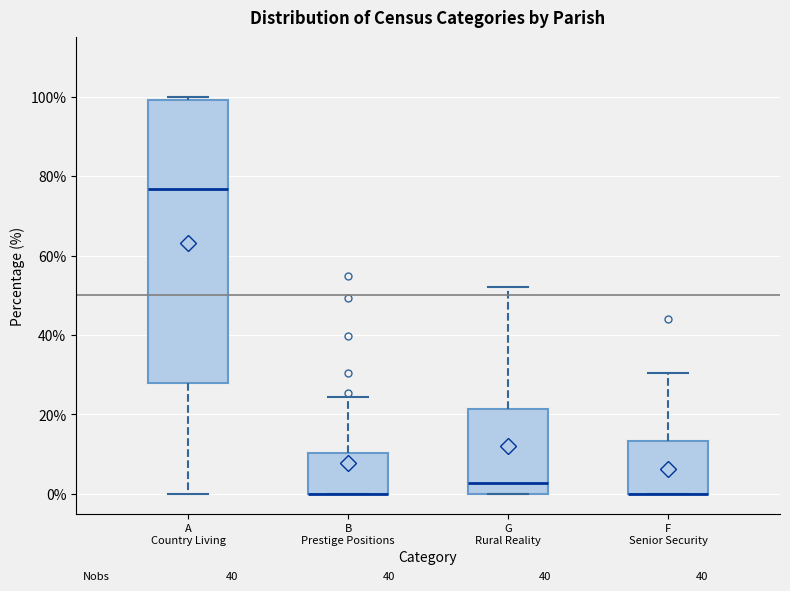

Reading left to right, read every box against the y-axis: the position of its median line, the range the box covers, and the ends of its whiskers. The values are not printed on the chart, so give them approximately, as read against the axis.

A Country Living: median 76, box 28 to 100, whiskers 0 to 100 (just above the box's upper edge)
B Prestige Positions: median 0 (drawn on the box's lower edge), box 0 to 10, whiskers 0 to 24
G Rural Reality: median 2, box 0 to 22, whiskers 0 to 52
F Senior Security: median 0 (drawn on the box's lower edge), box 0 to 14, whiskers 0 to 30